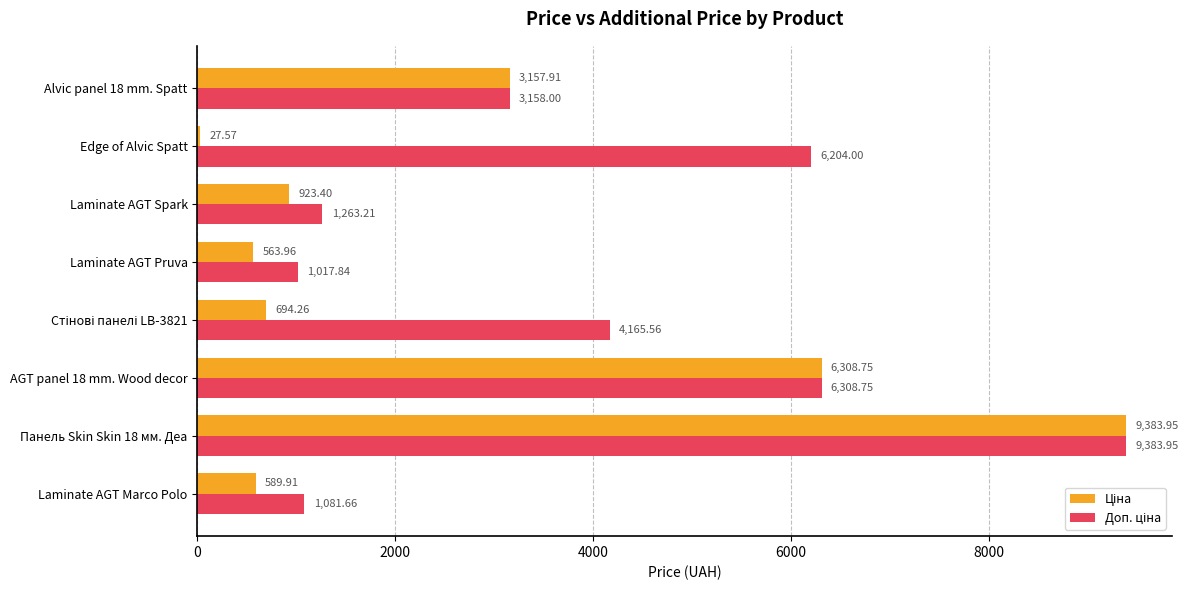

What is the total value across all series at Laminate AGT Pruva?

1581.8